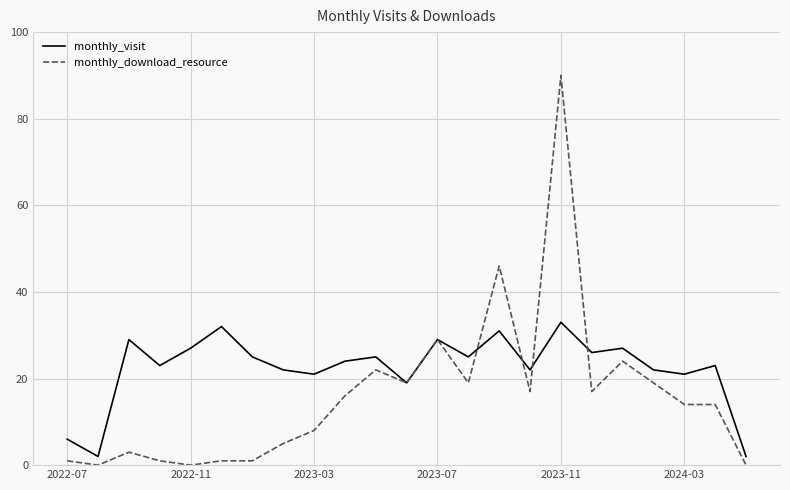

Which series has the largest total across all categories?

monthly_visit